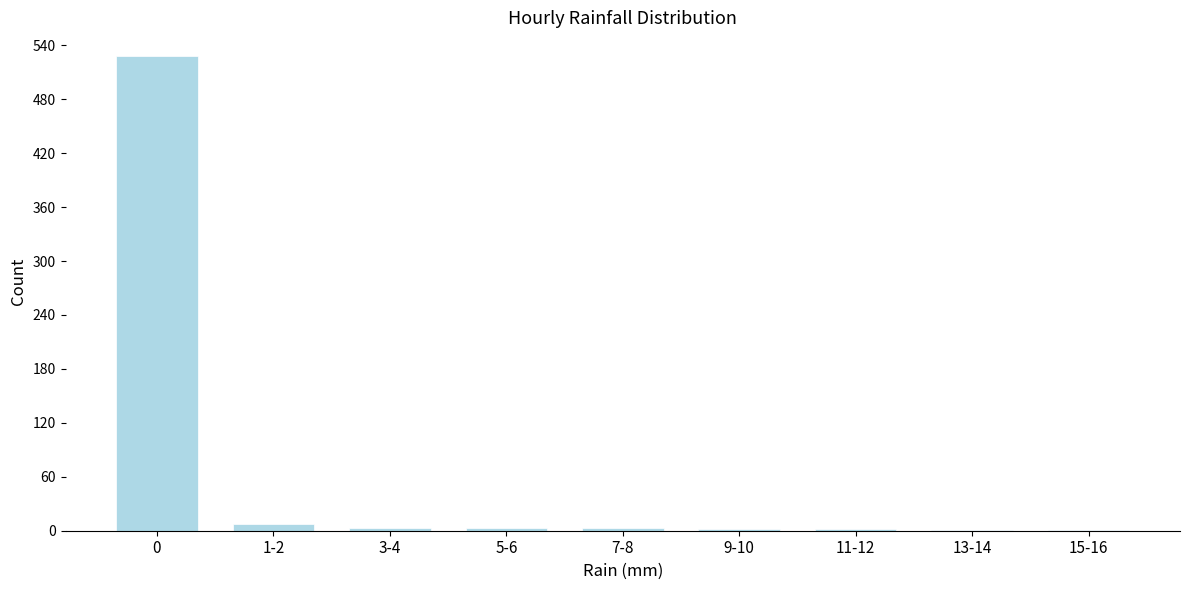

What is the maximum value shown in the chart?

528